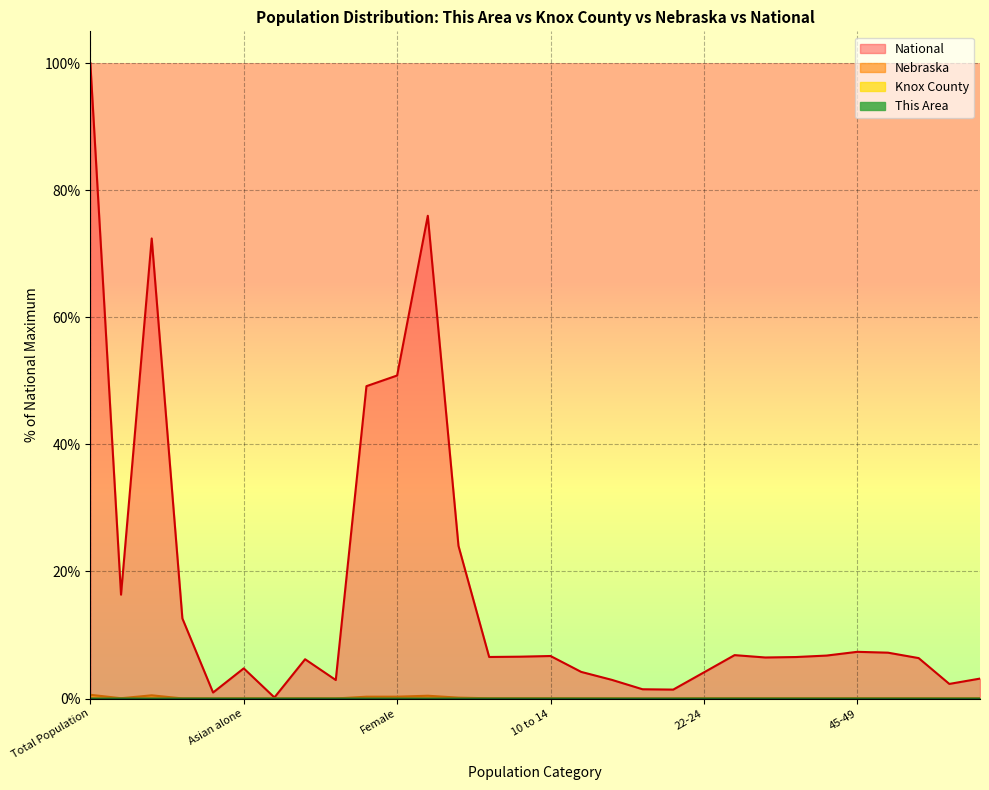

At which category is the sum across all series the highest?

Total Population